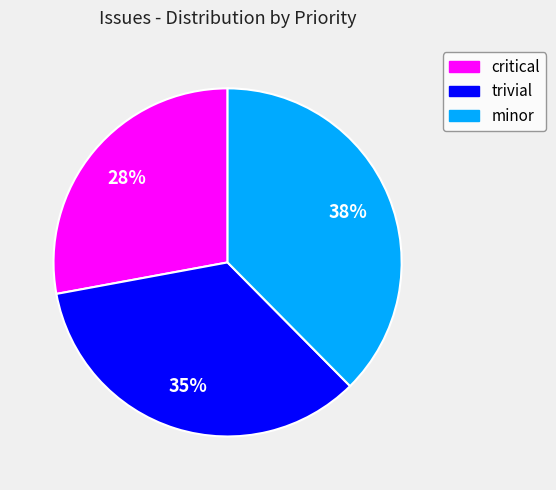

To the nearest percent, what is the difference between the minor and critical slice percentages?

10%